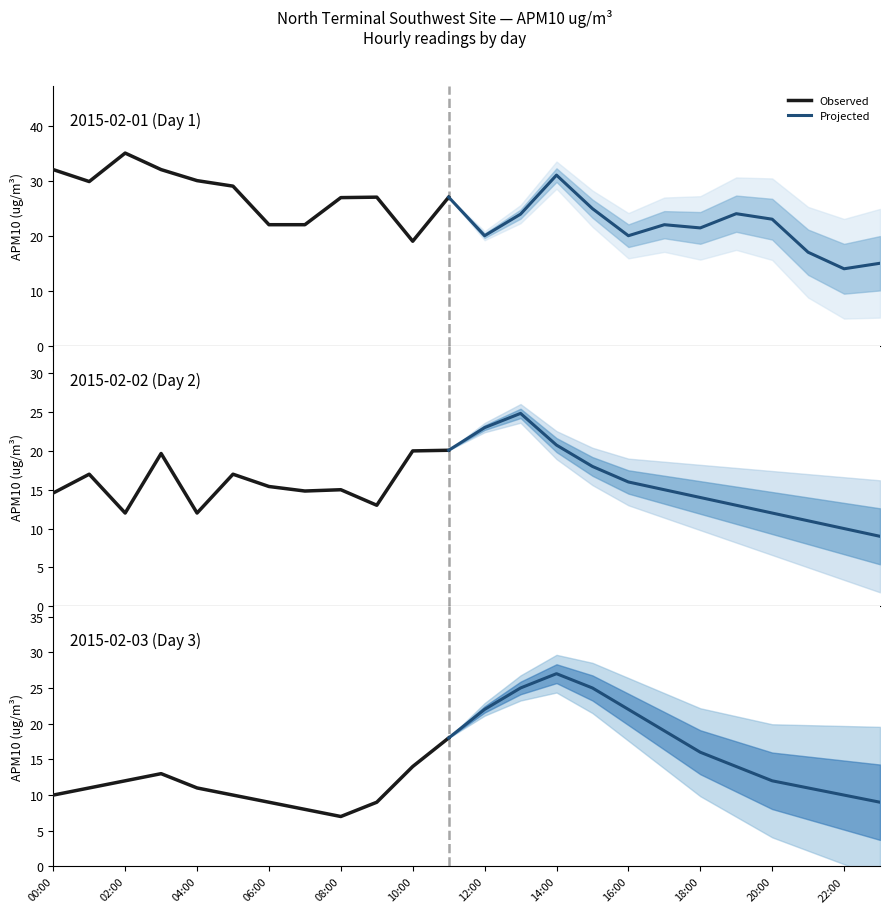

True or false: 2015-02-02 has more than 2 points higher than both neighbors.

True